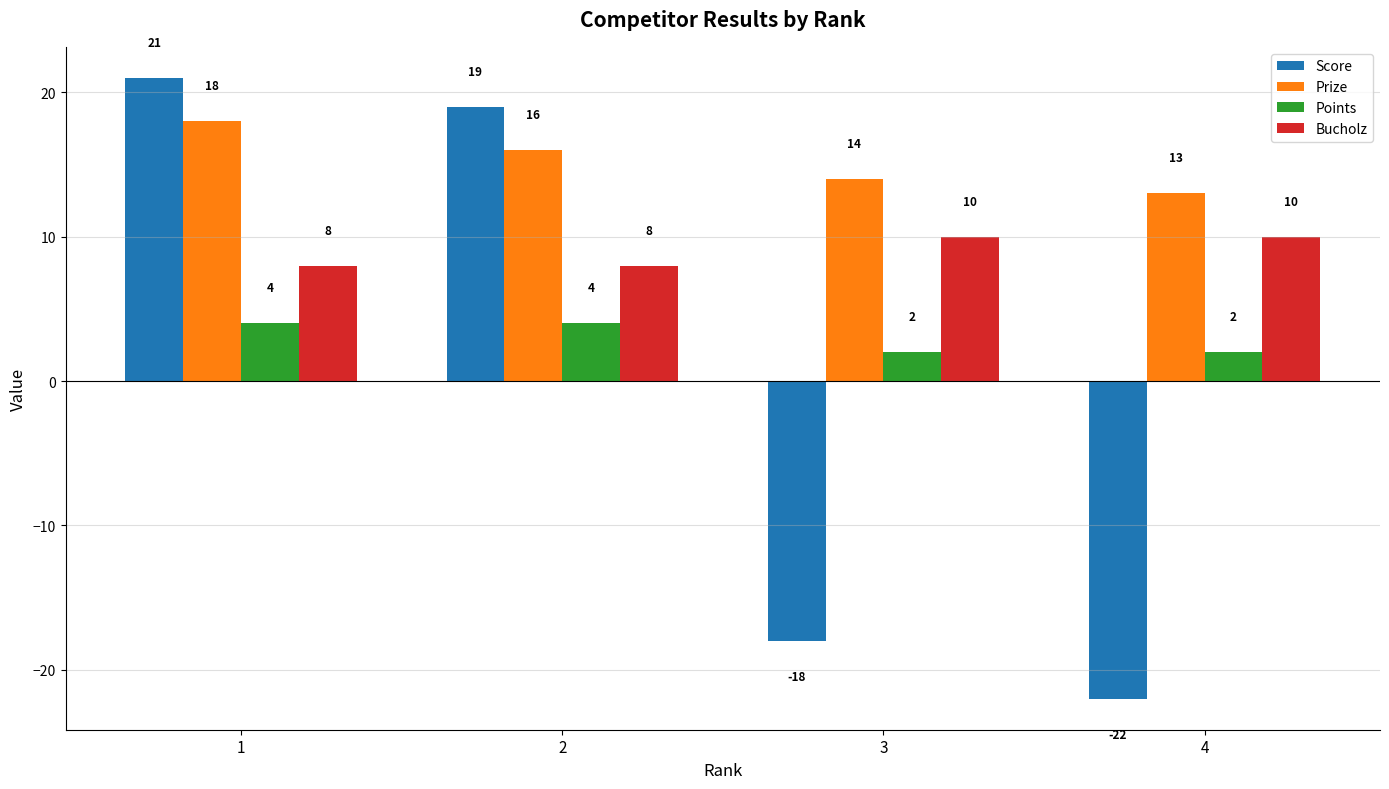

How many categories are shown in the chart?

4